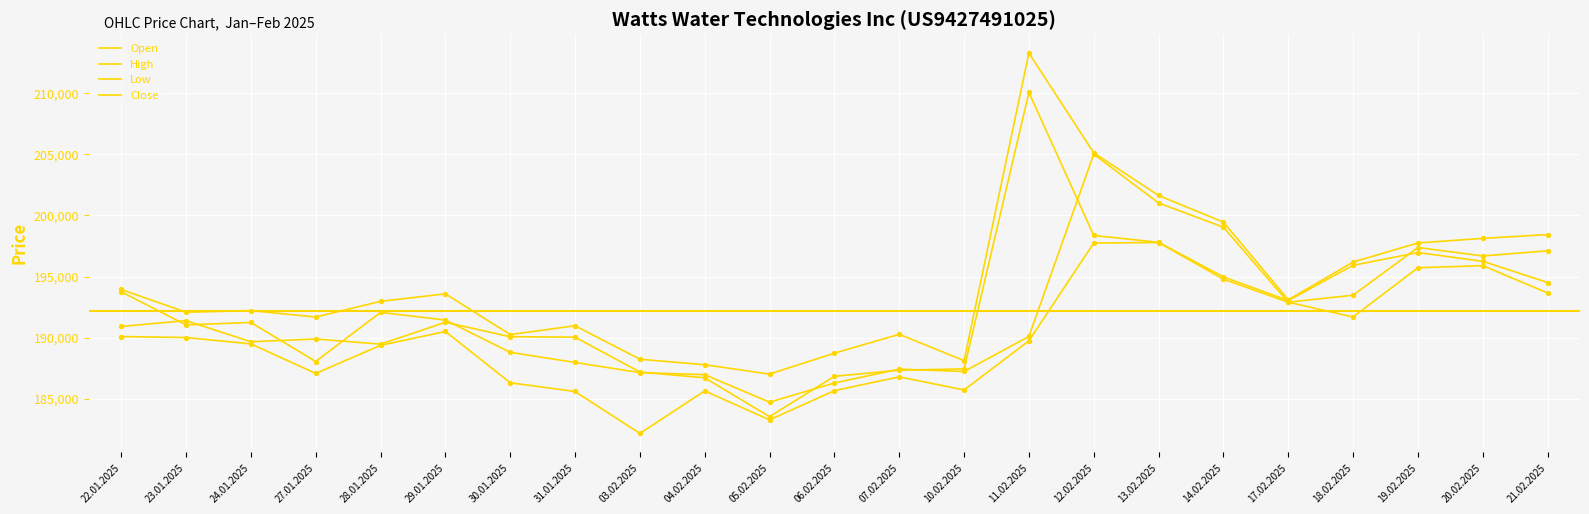

How many lines are shown in the chart?

4